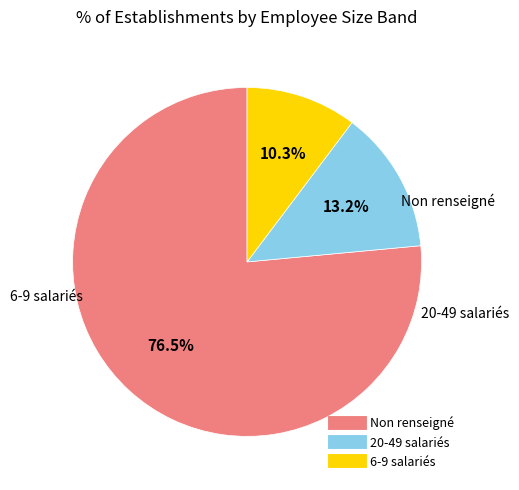

Count the number of slices in the pie.

3